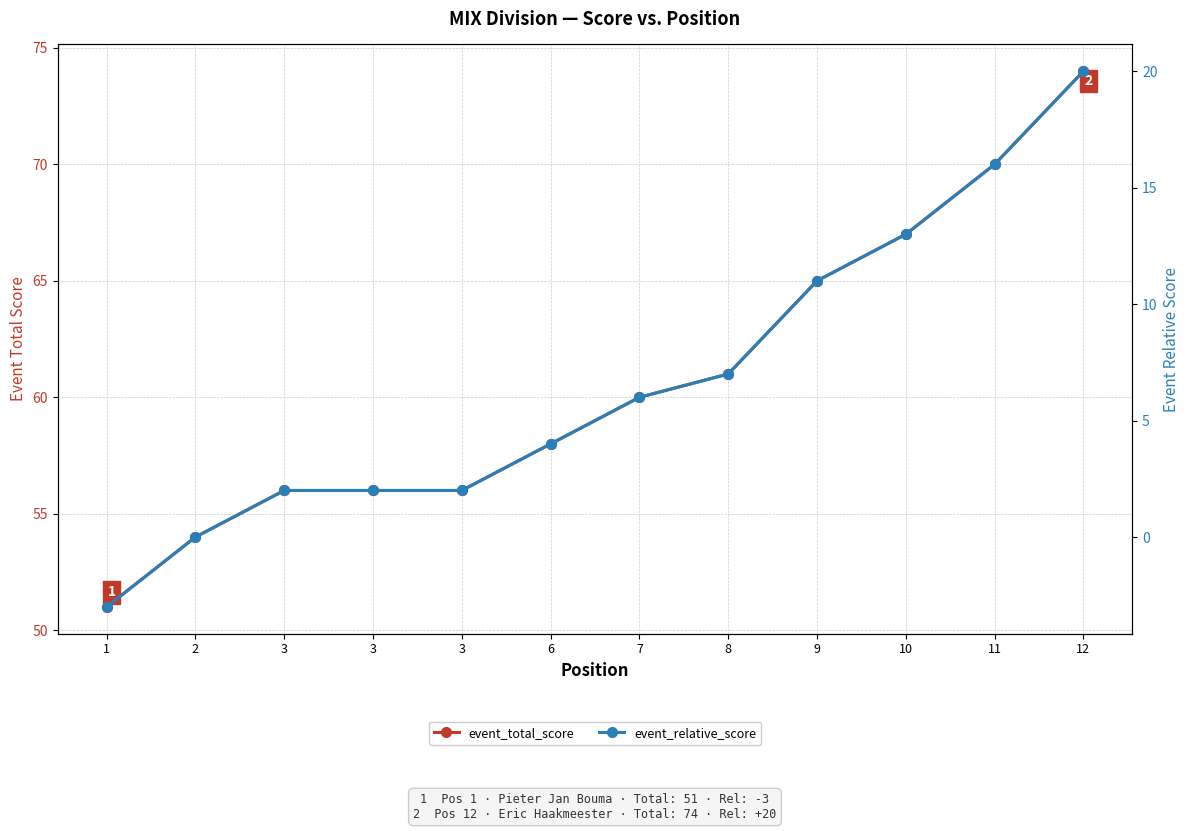

Rank the series at 7 from lowest to highest value.

event_relative_score, event_total_score